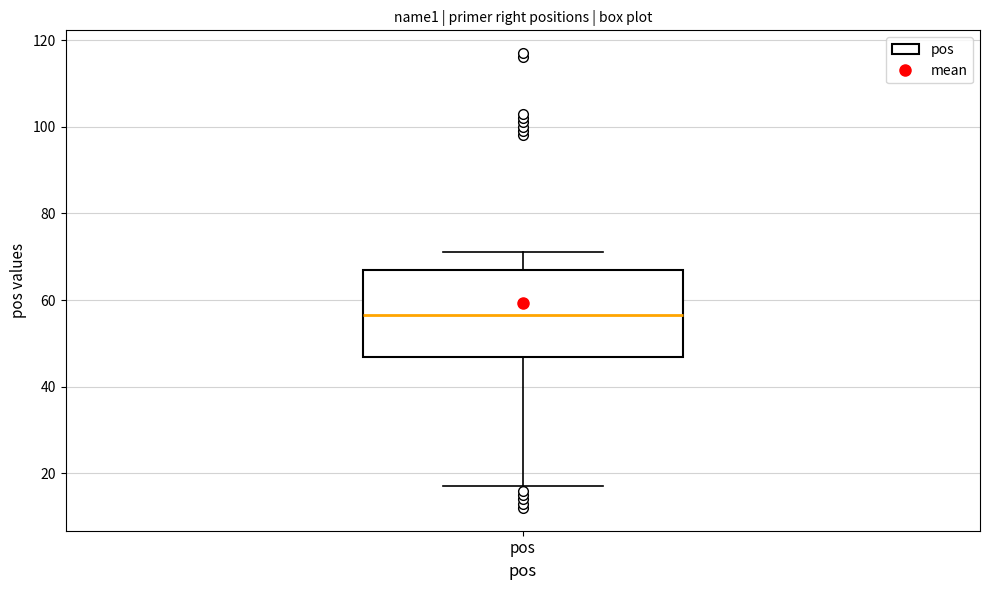

Read this box plot against the y-axis: the position of the median line, the range covered by the box, and the ends of both whiskers. The values are not printed on the chart, so give them approximately, as read against the axis.

median 56, box 46 to 68, whiskers 18 to 72